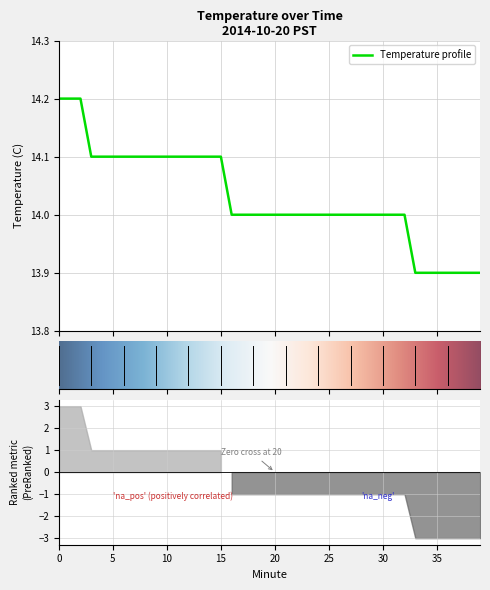

Does the chart display data point markers on the line(s)?

No